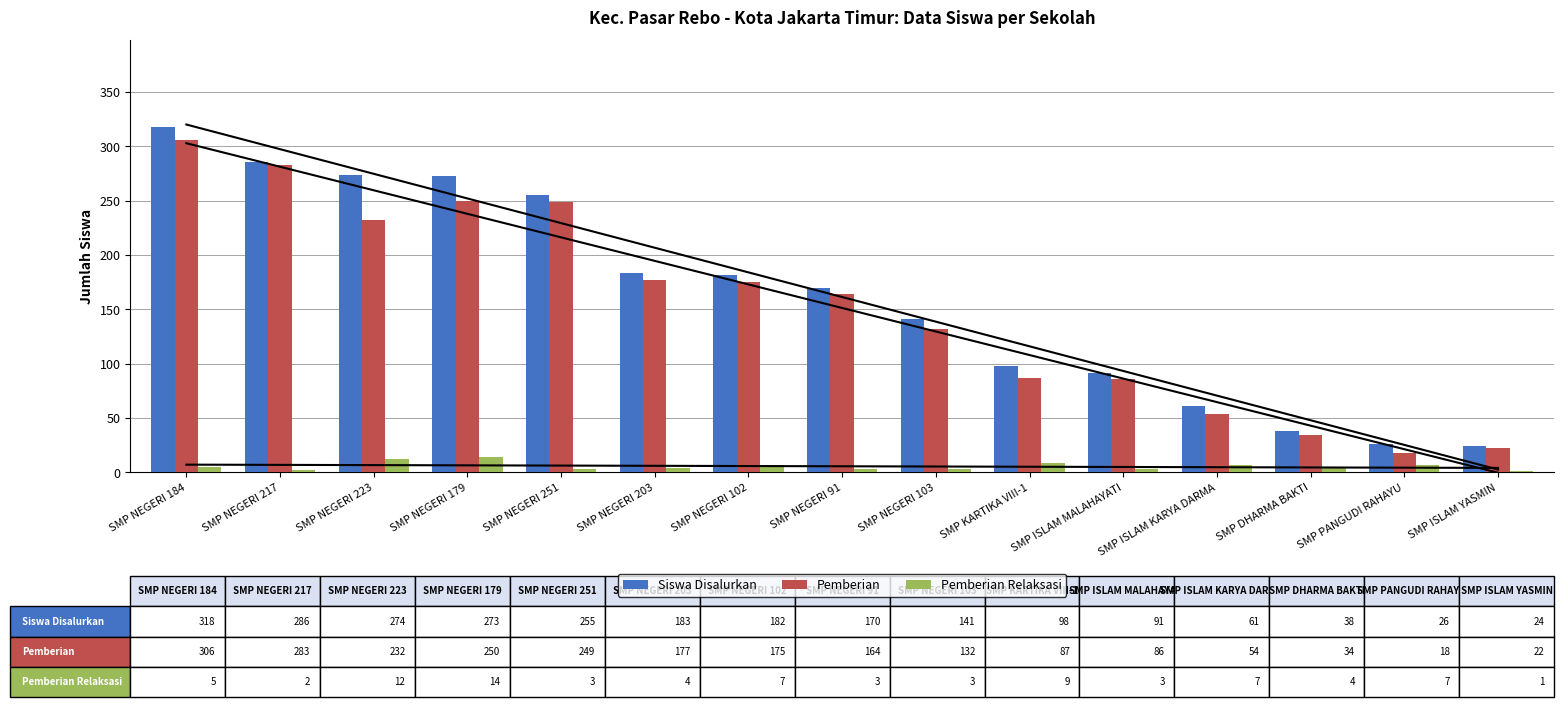

Which category has the lowest value in the Pemberian series?

SMP PANGUDI RAHAYU